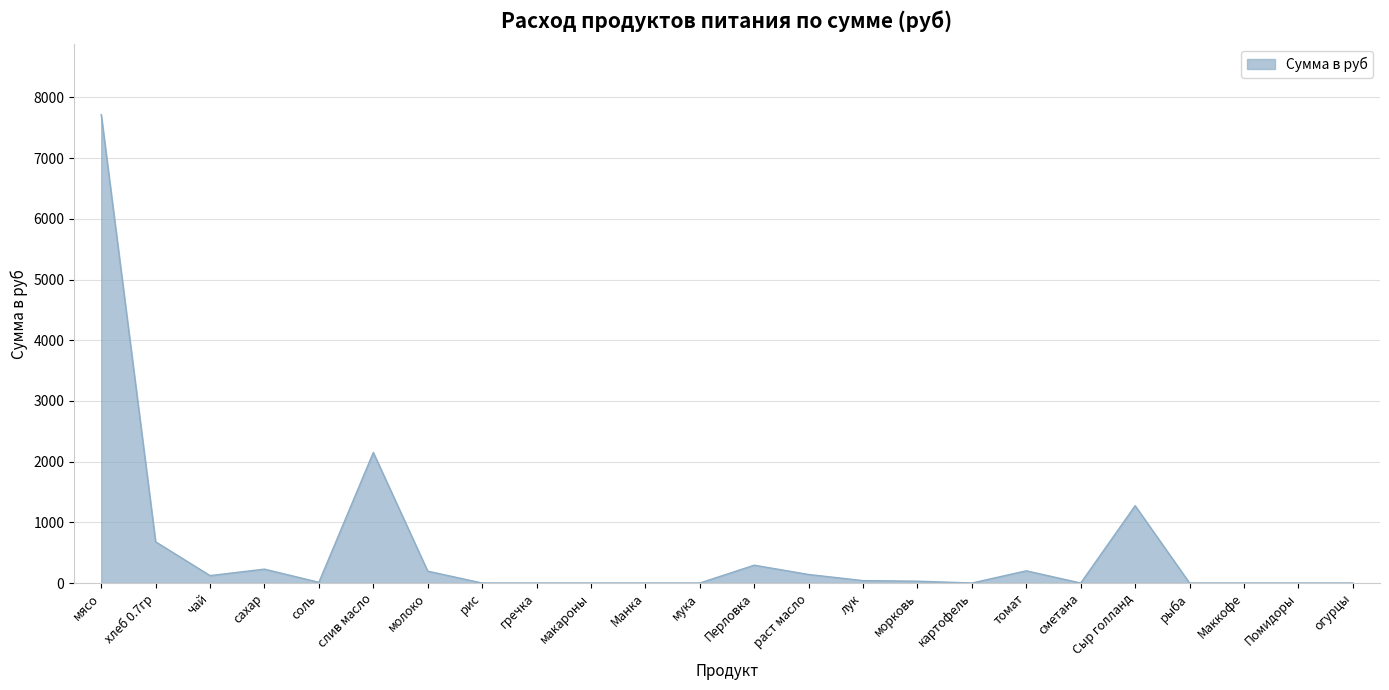

Which category has the highest value across all series?

мясо